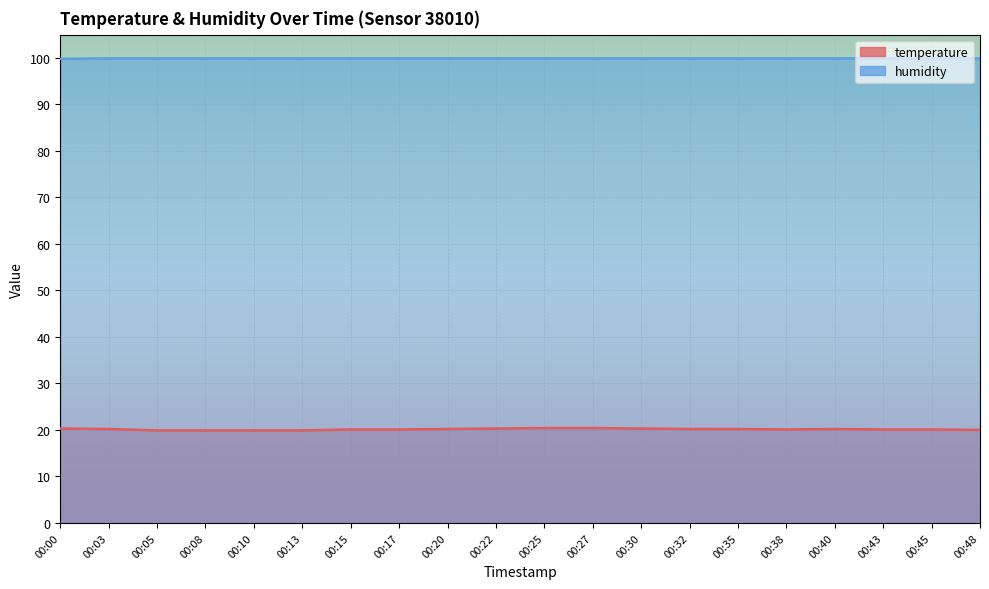

True or false: humidity and temperature intersect in this chart.

False